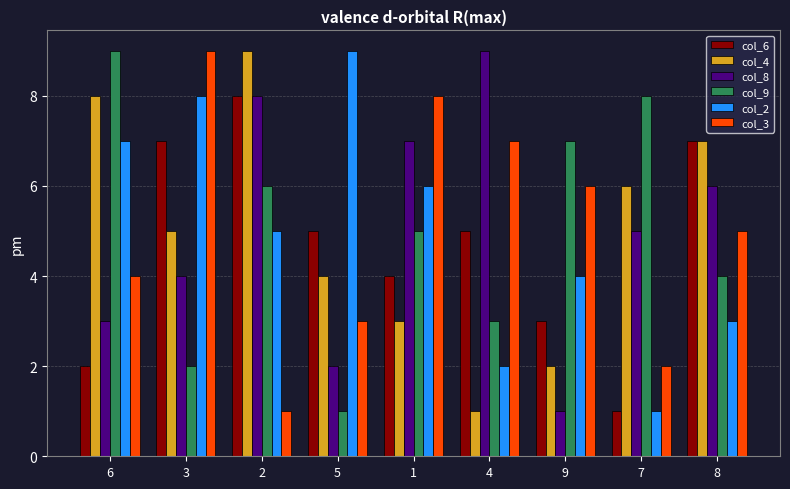

True or false: col_2 has a value of 3 at 4.

False